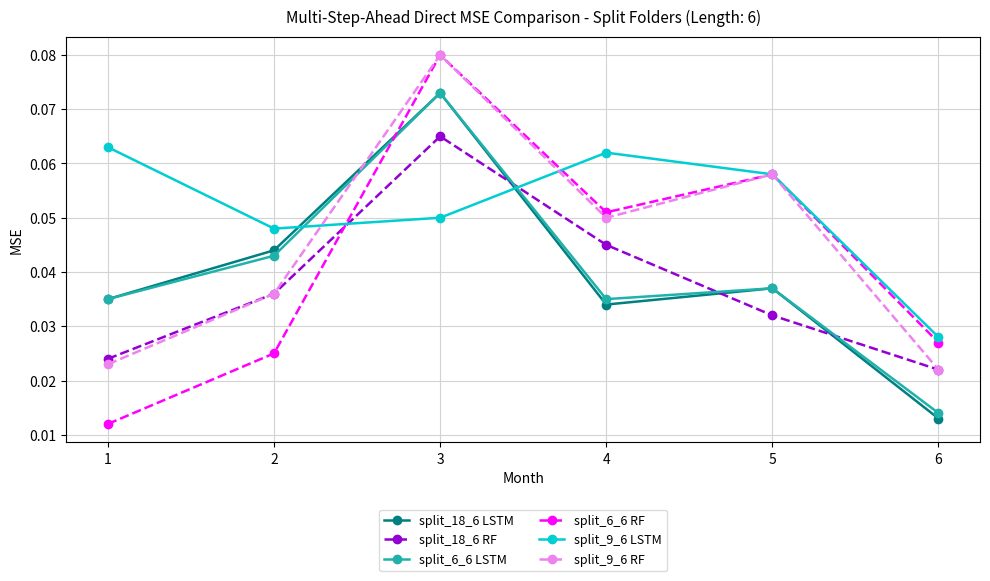

Count the split_6_6 RF values in the range 0 to 1.

6